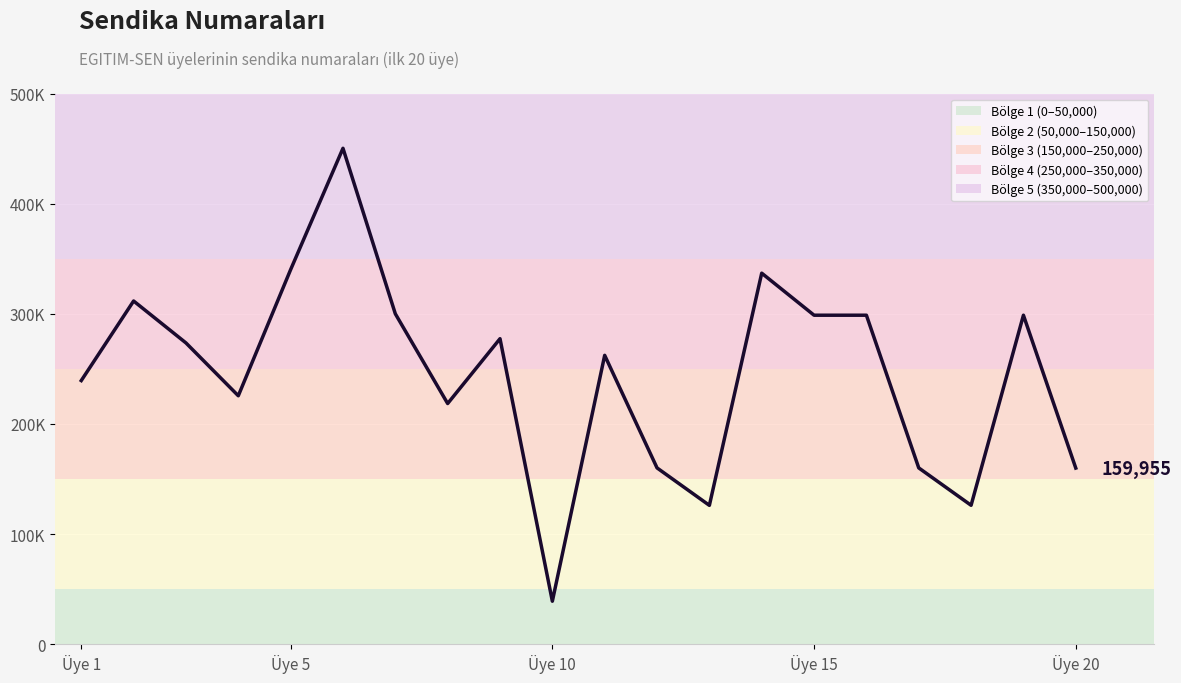

What is the average value?

245167